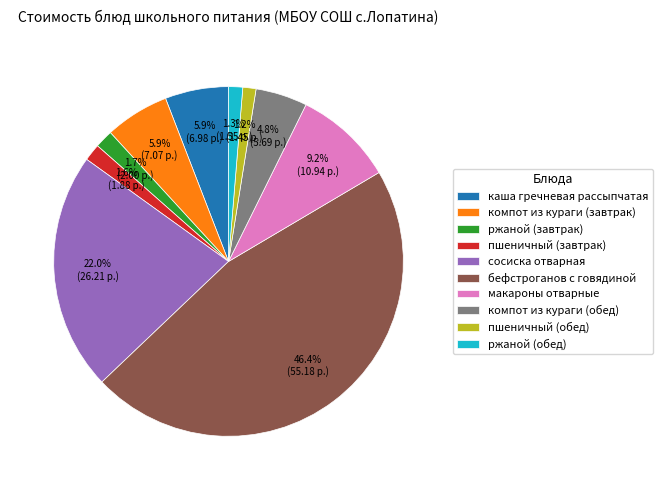

Count the number of slices in the pie.

10